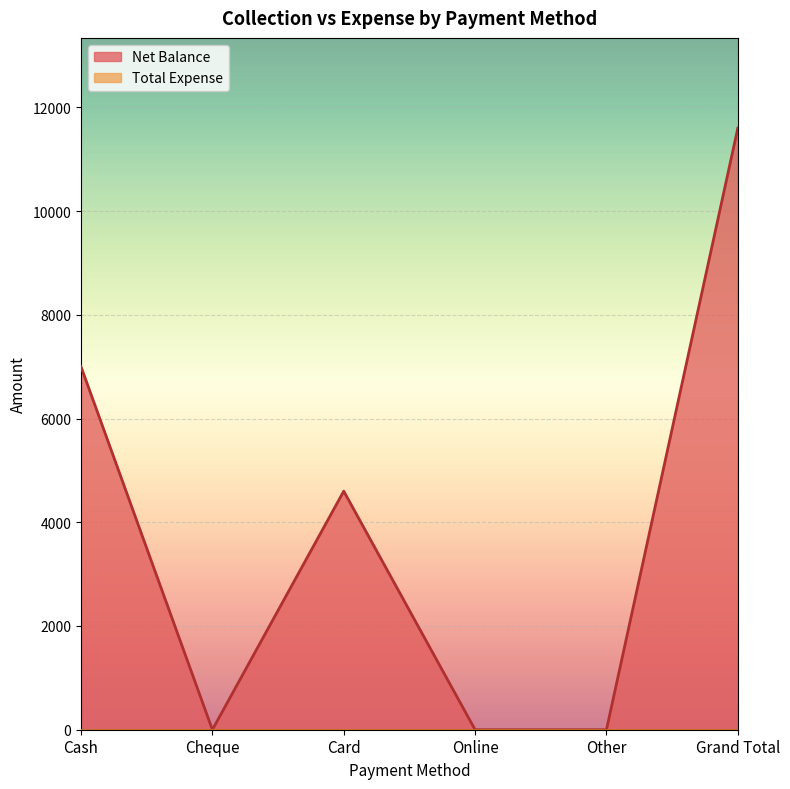

What is the label of the 4th point from the left?

Online